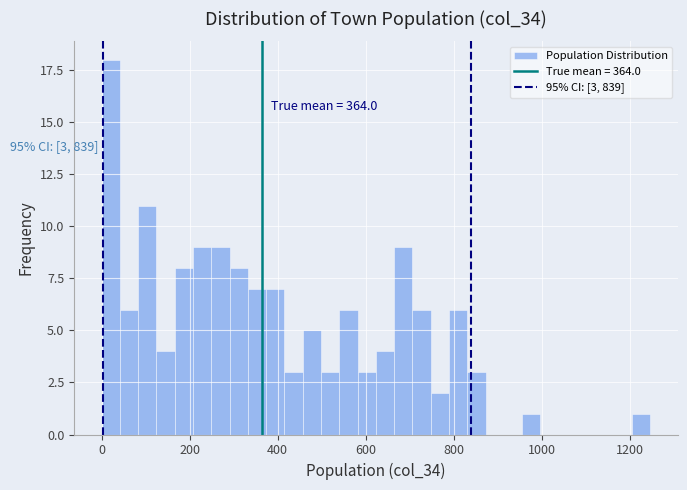

Around what value on the x-axis is the tallest bar? Give the approximate position of its centre, as read against the axis.

20